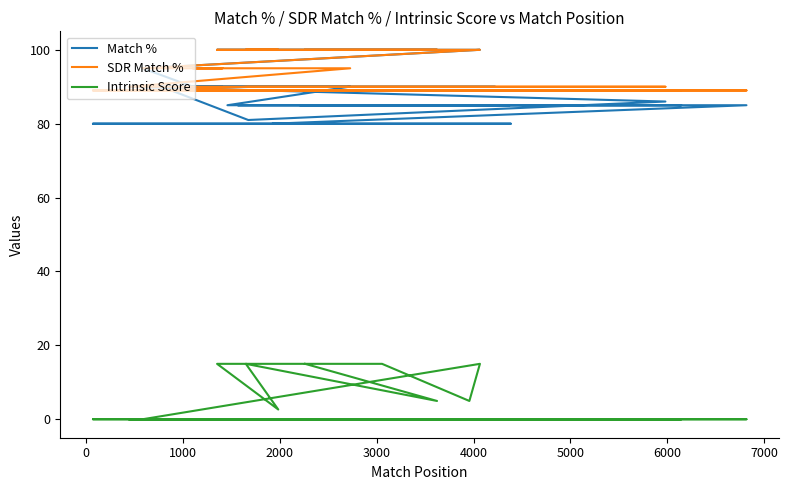

True or false: Intrinsic Score and SDR Match % cross at least once.

False